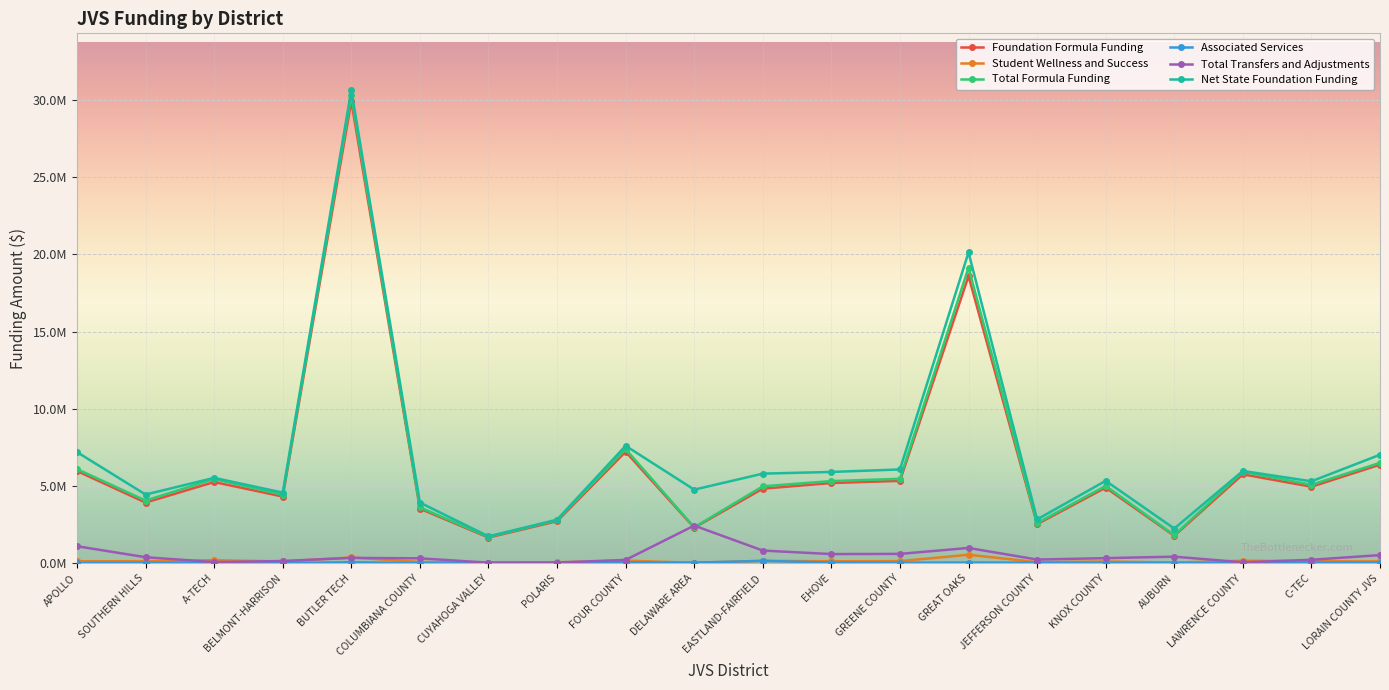

Is this an area chart (filled region under the line)?

No